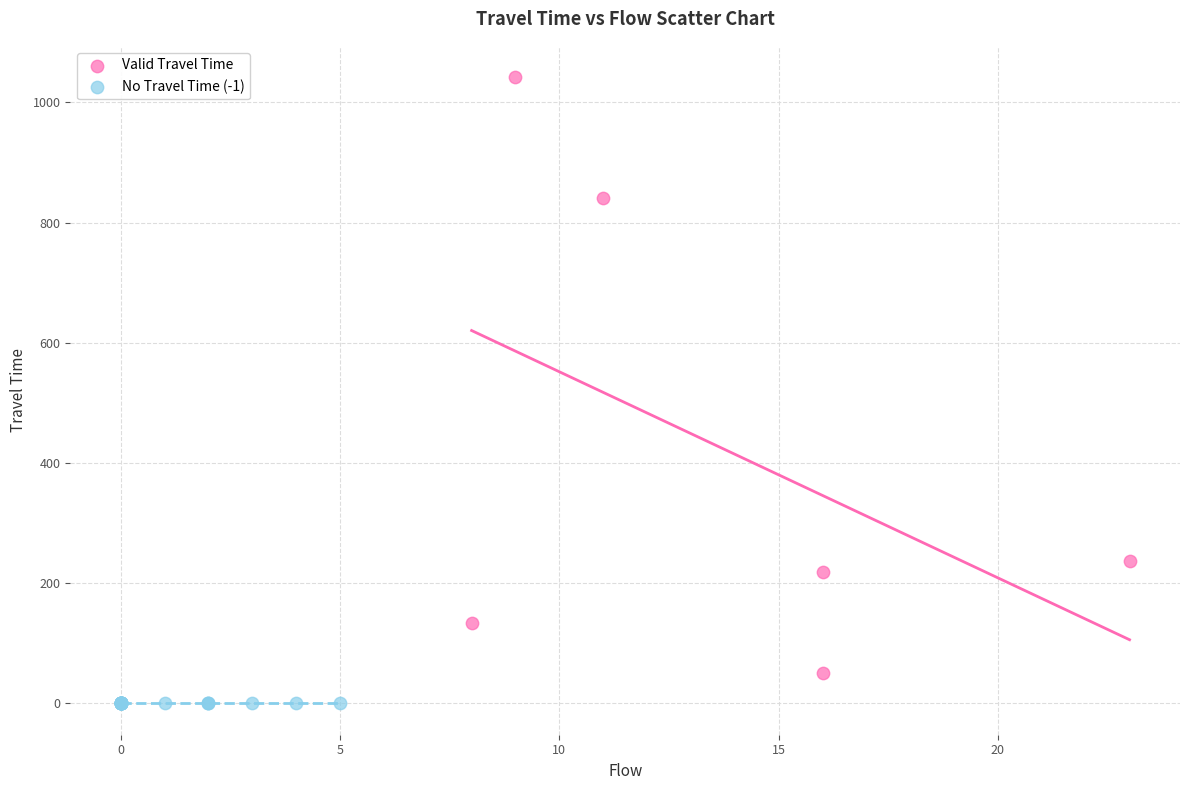

Which series contains the lowest Y value?

No Travel Time (-1)